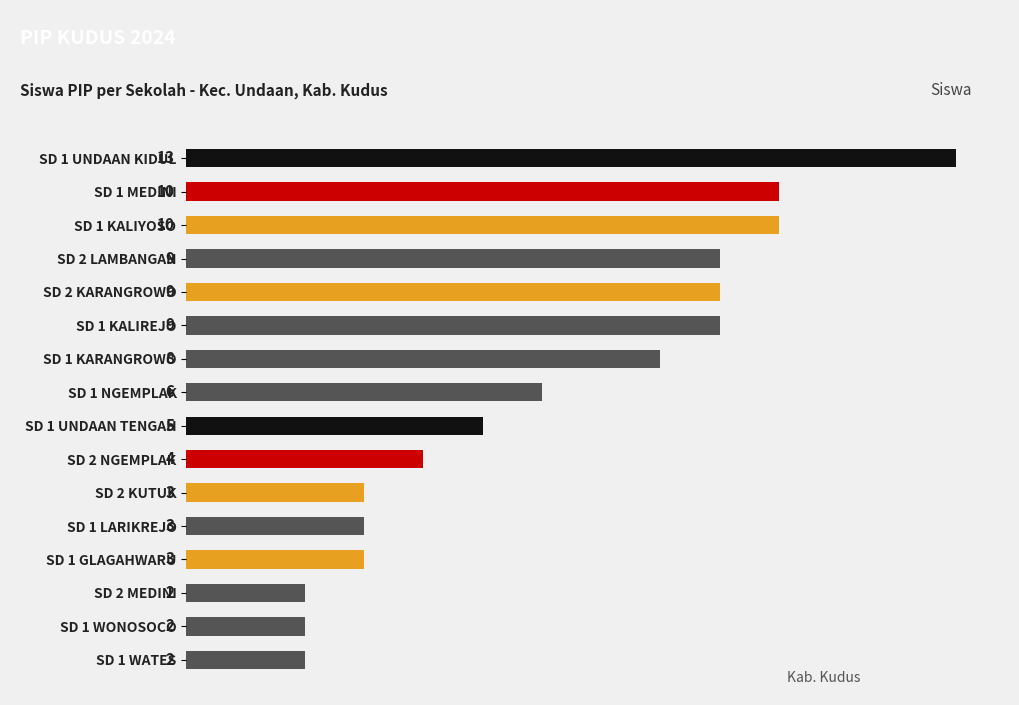

What is the minimum value shown in the chart?

2